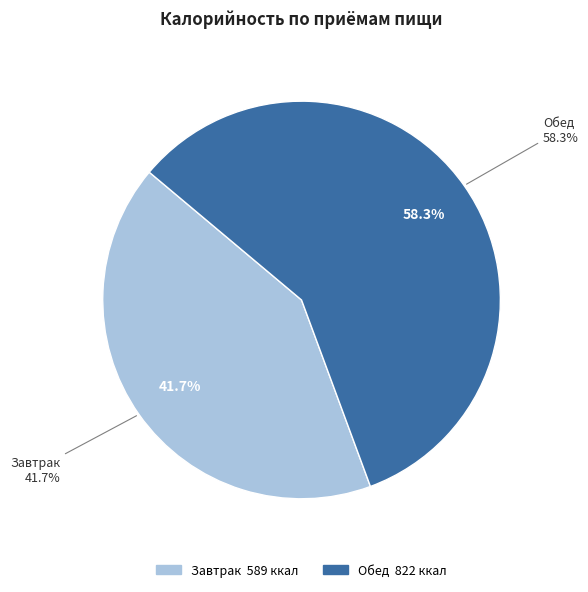

What is the largest slice in the pie chart?

Обед